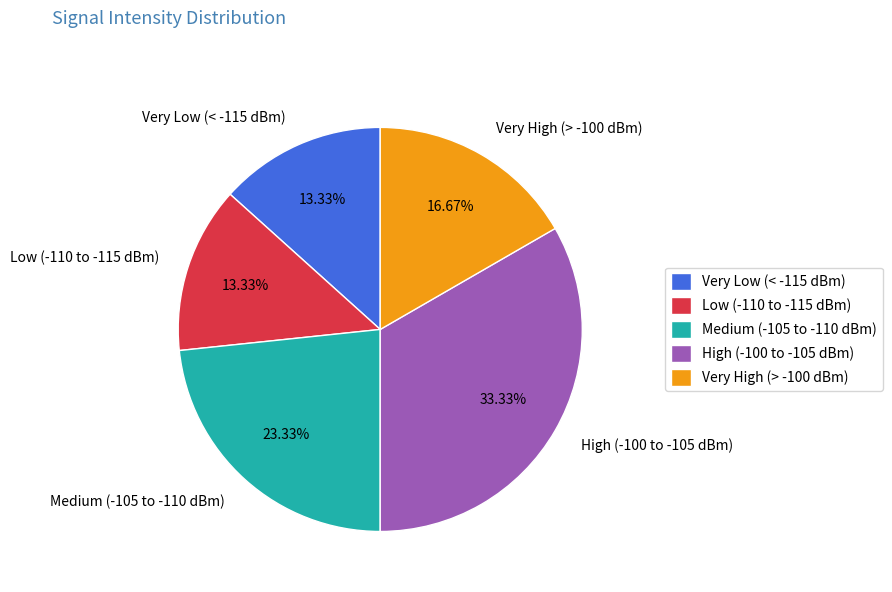

Does any single category account for the majority?

No